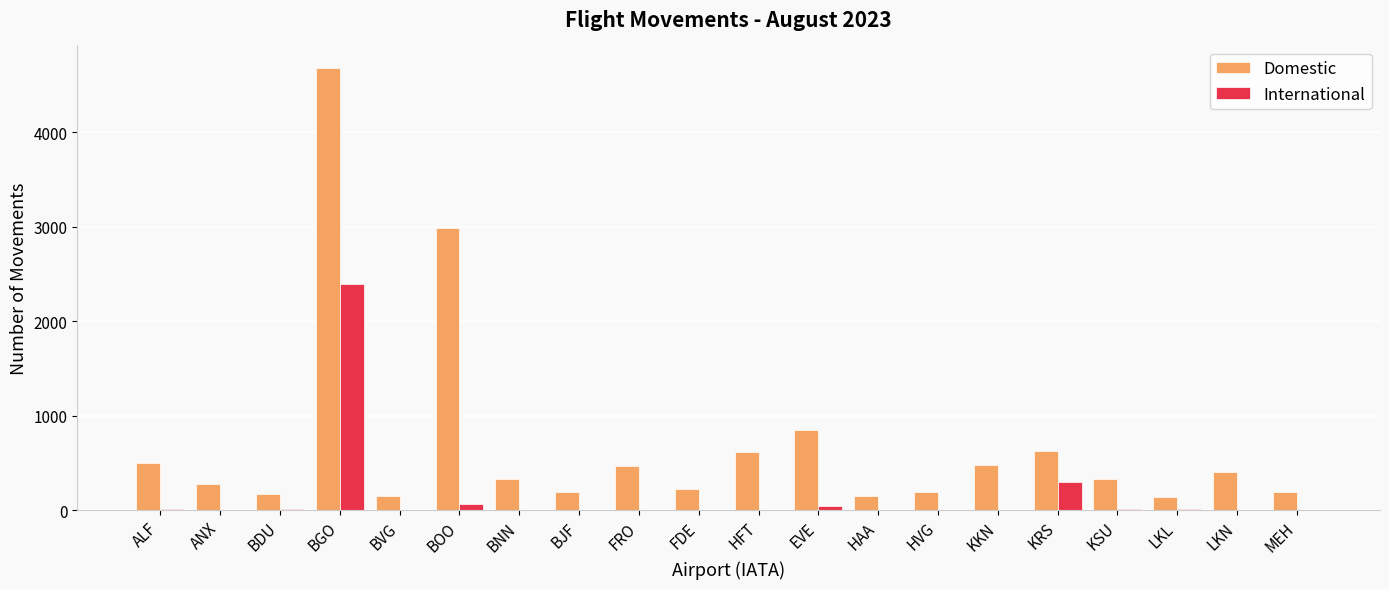

What value does the Domestic series have at KSU, to the nearest 50?

350